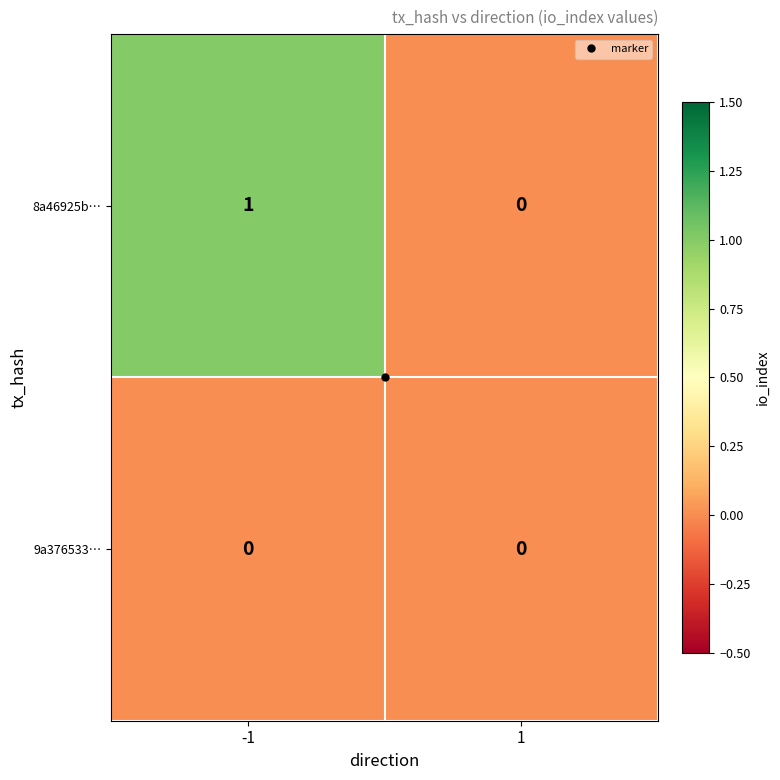

Which series has the largest total across all categories?

8a46925b…